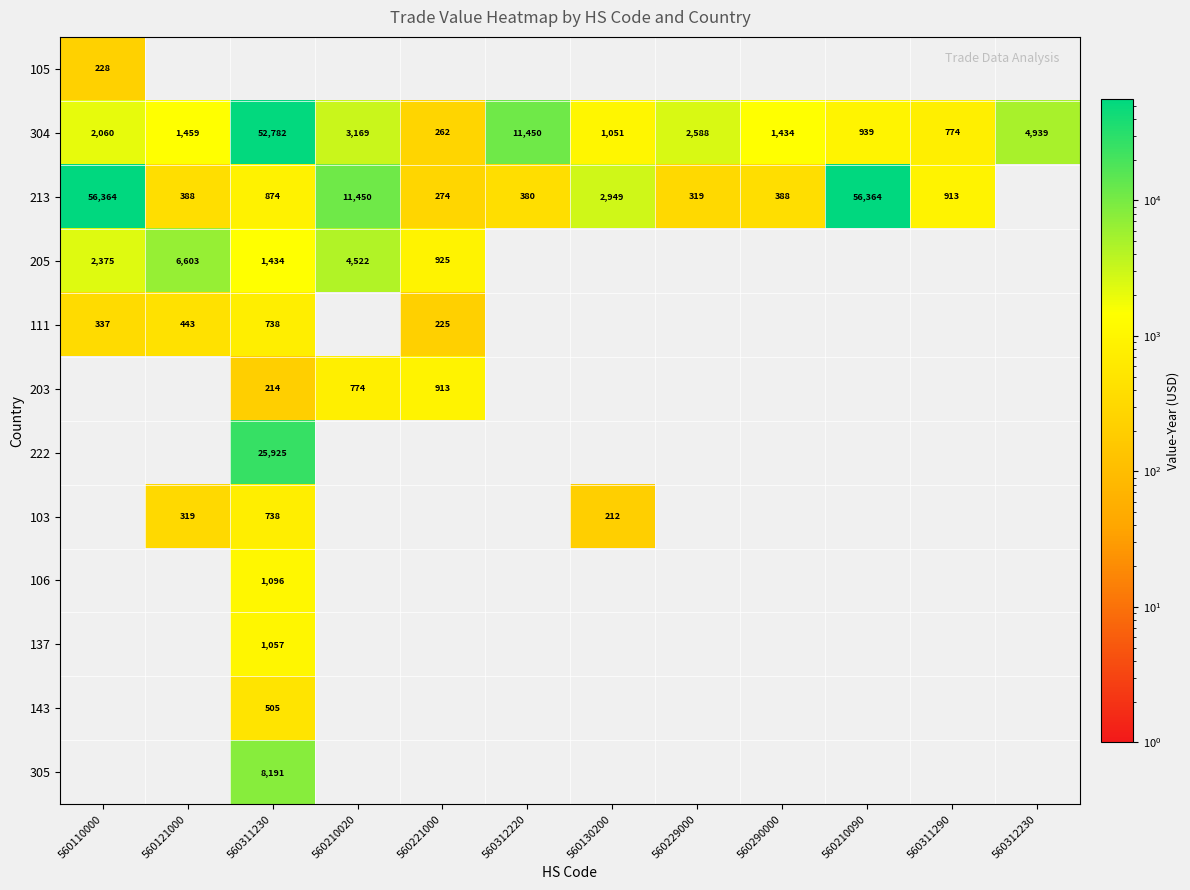

True or false: 304 has a value of 4127 at 560229000.

False